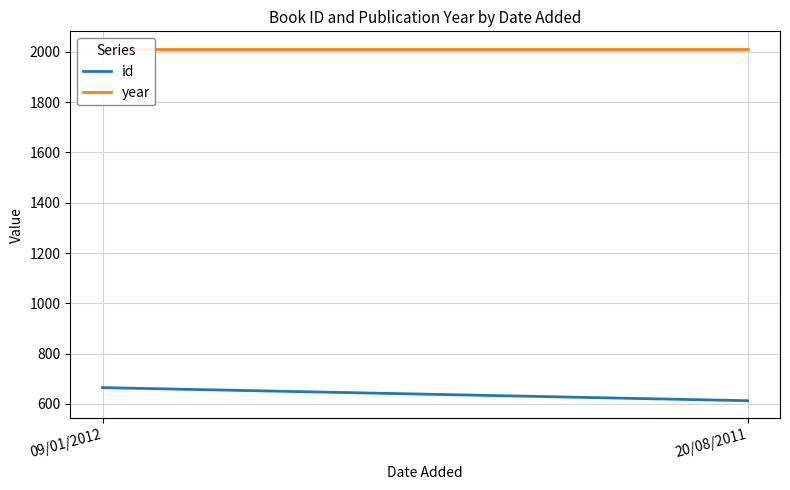

Count the id values in the range 613 to 665.

2